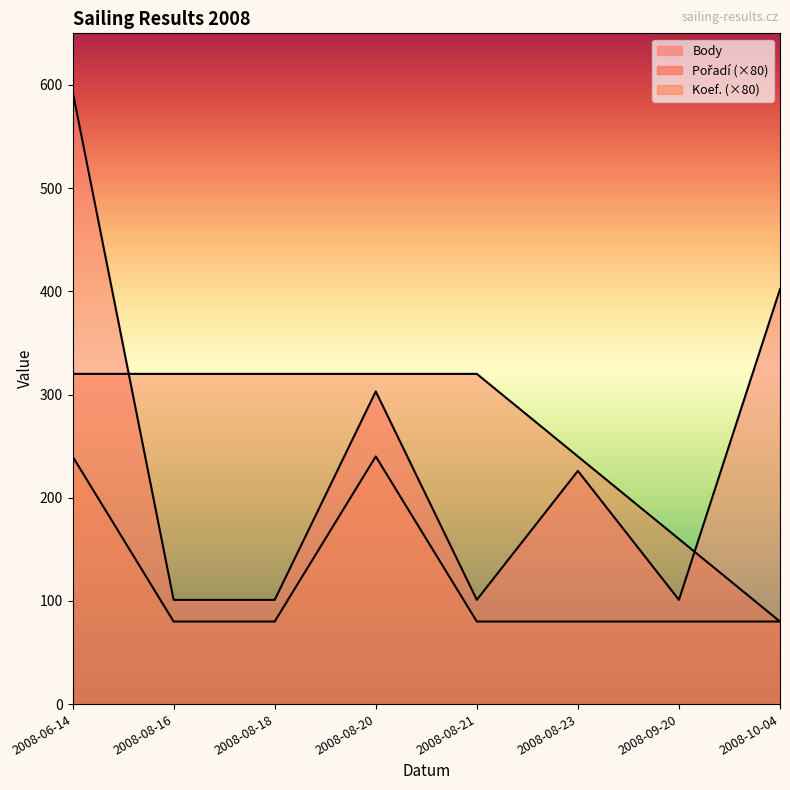

Which series changed the most between 2008-06-14 and 2008-09-20?

Body